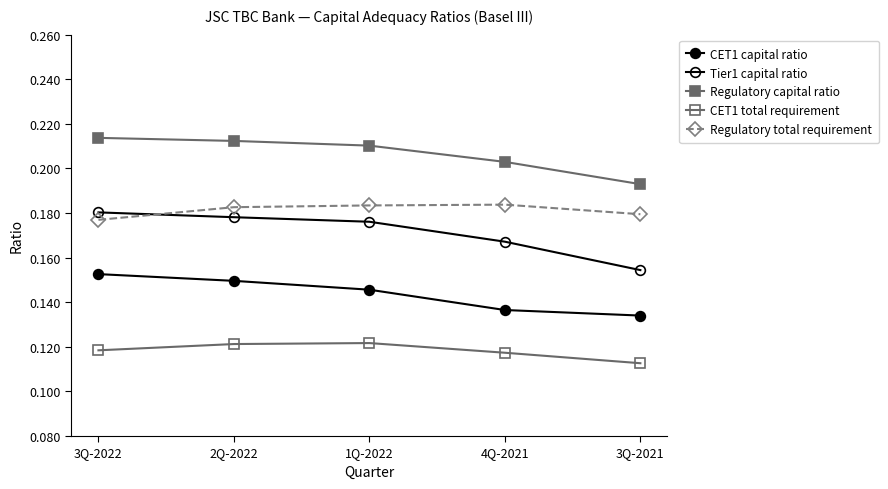

How many lines are shown in the chart?

5